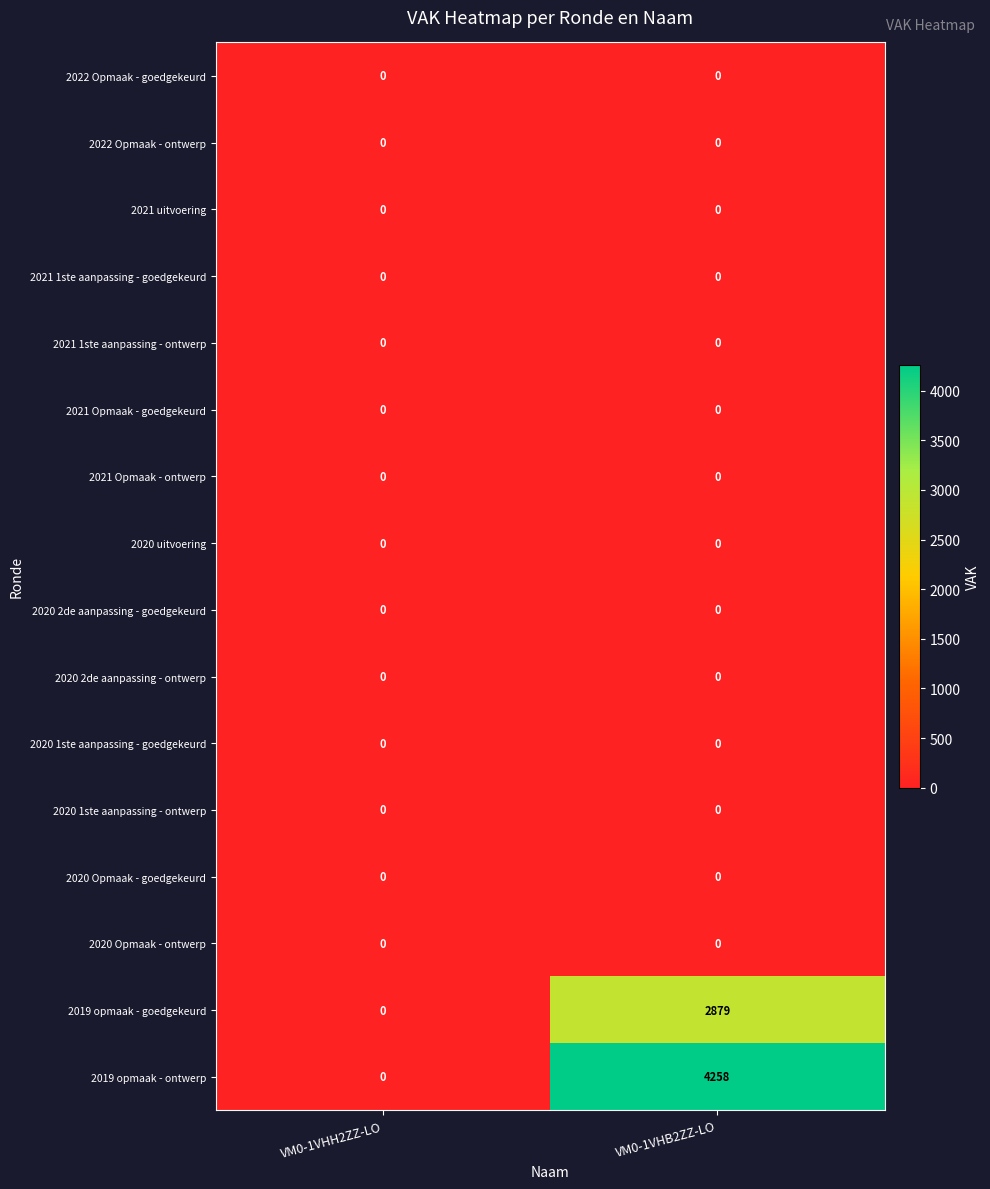

What is the greatest value displayed?

4258